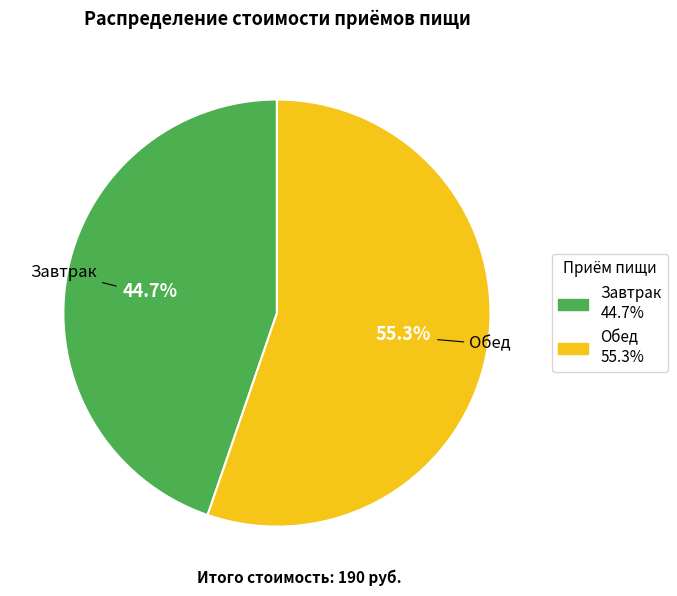

What is the smallest slice in the pie chart?

Завтрак